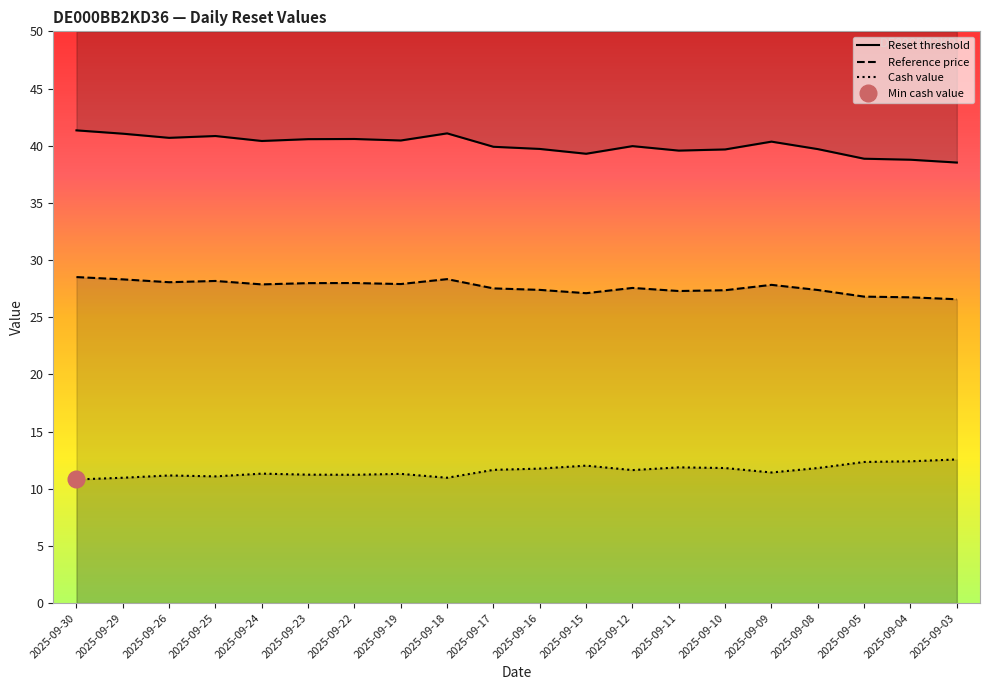

What is the difference between the second highest and minimum values in the Cash value series?

1.6